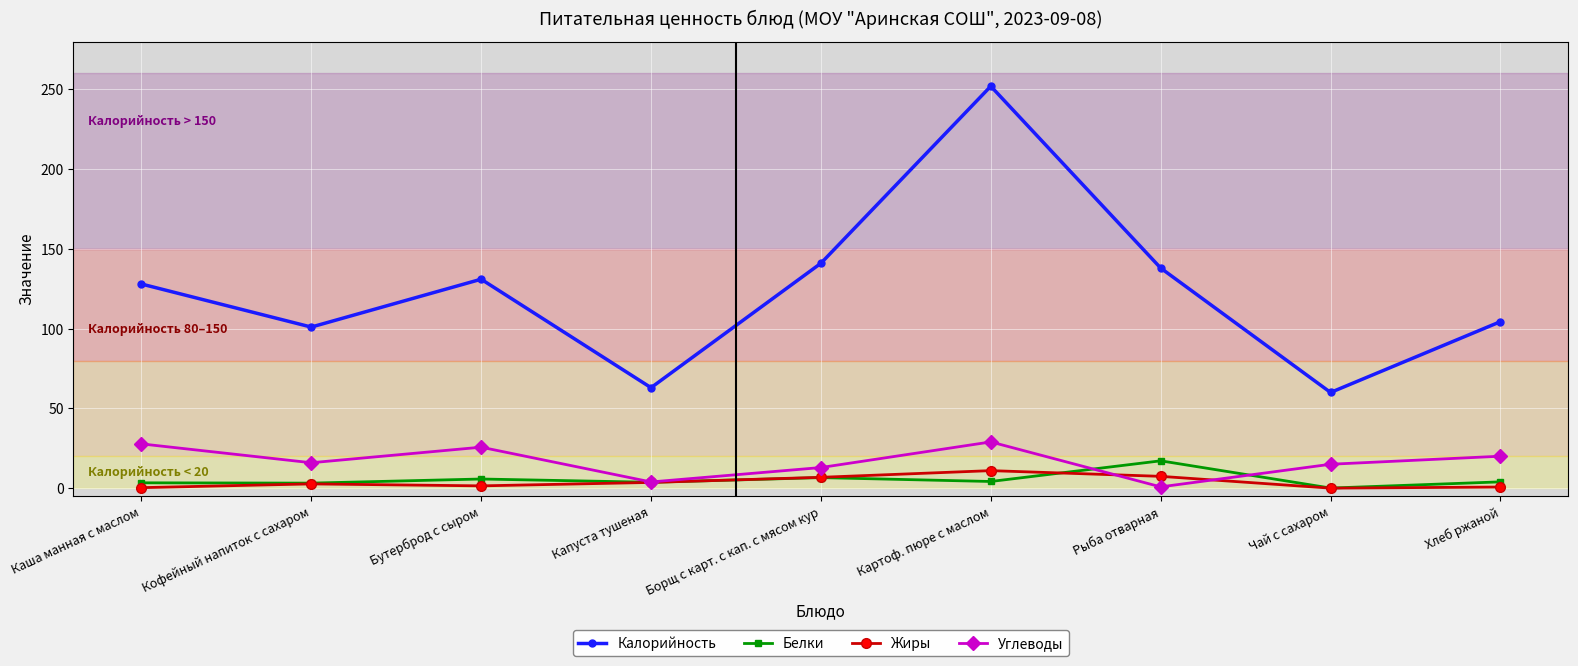

What is the value of the Жиры point at the 2nd from the left?

2.7